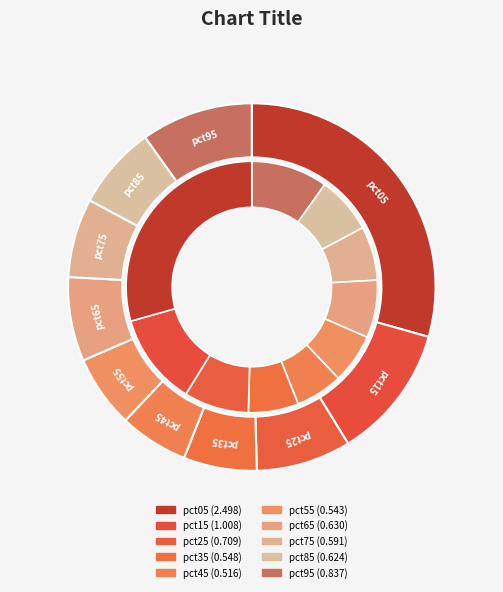

What is the largest slice in the pie chart?

pct05